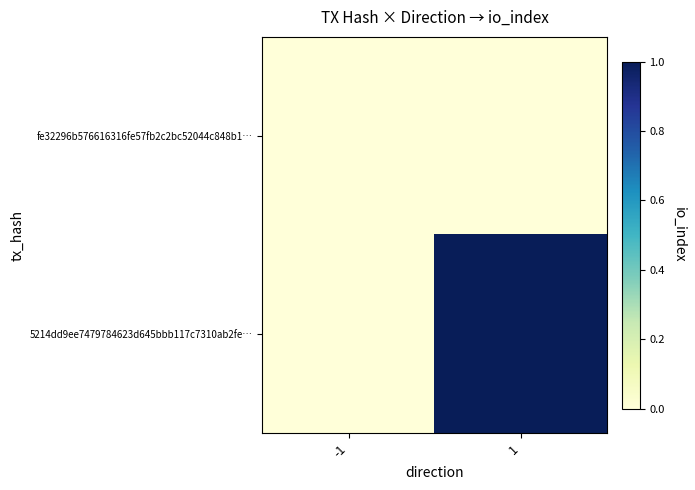

Rank the series by their maximum value, from lowest to highest.

fe32296b576616316fe57fb2c2bc52044c848b1…, 5214dd9ee7479784623d645bbb117c7310ab2fe…